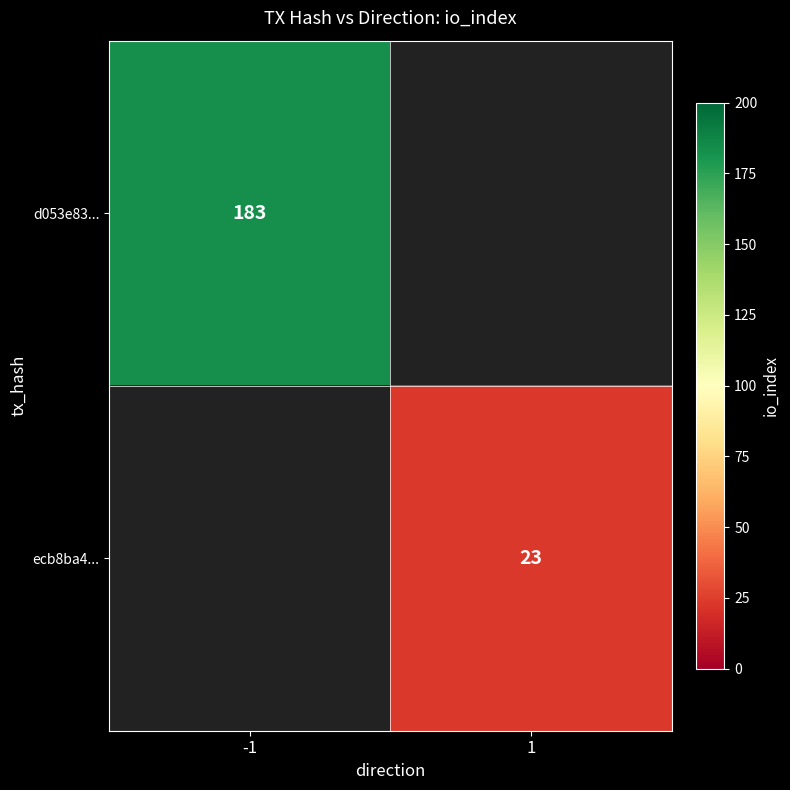

The value of d053e83... at -1 is 316. True or false?

False